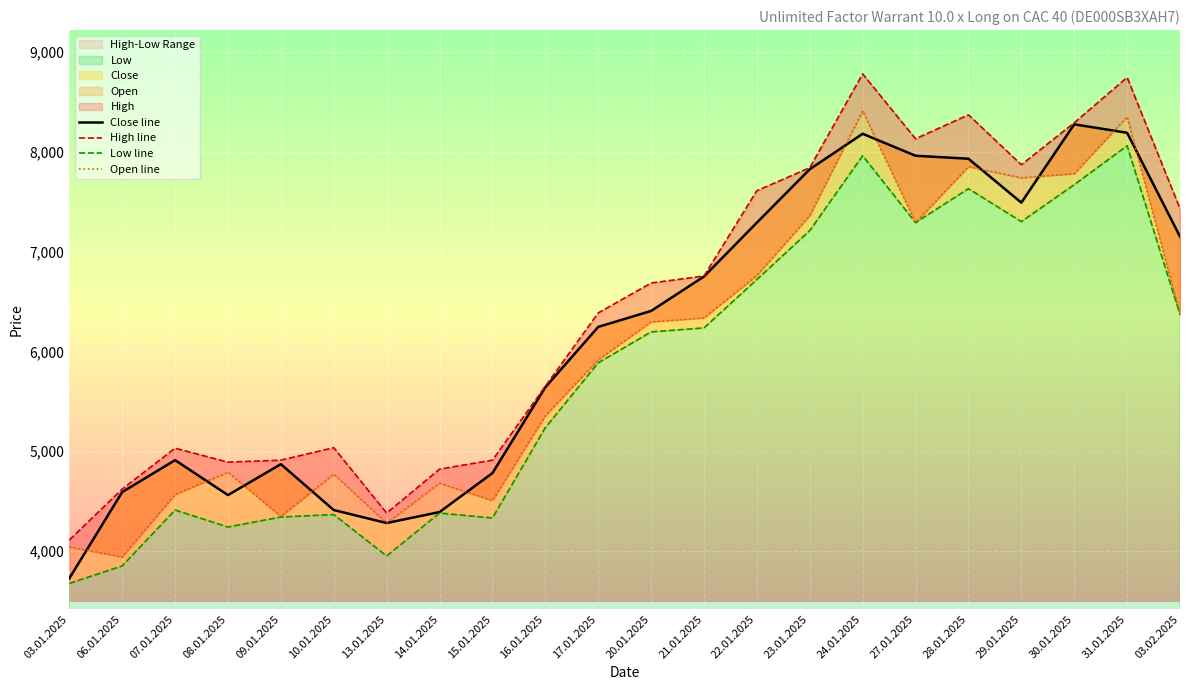

At which category does the chart reach its peak across all series?

24.01.2025